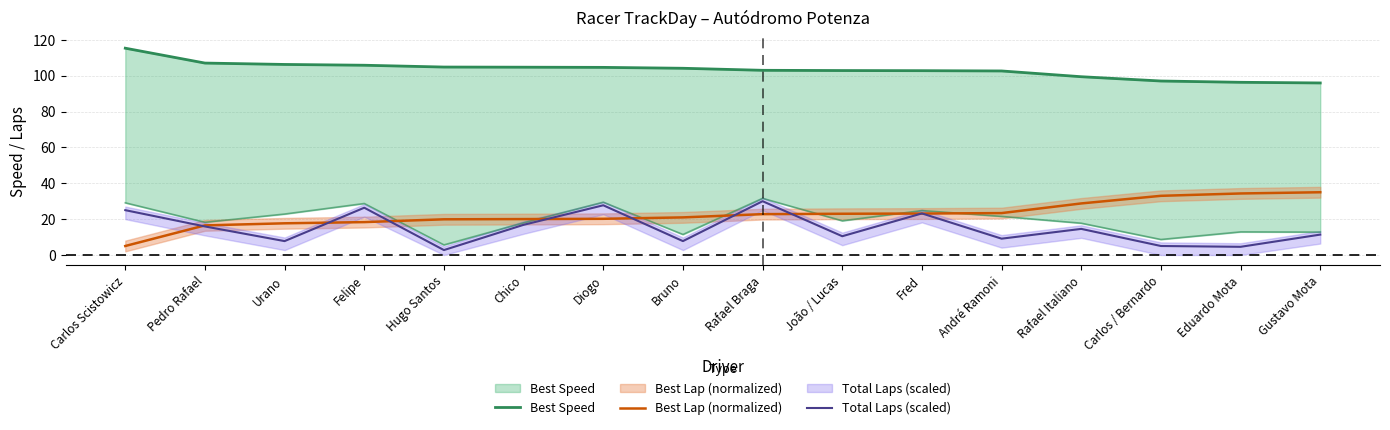

What is the maximum value shown in the chart?

115.4